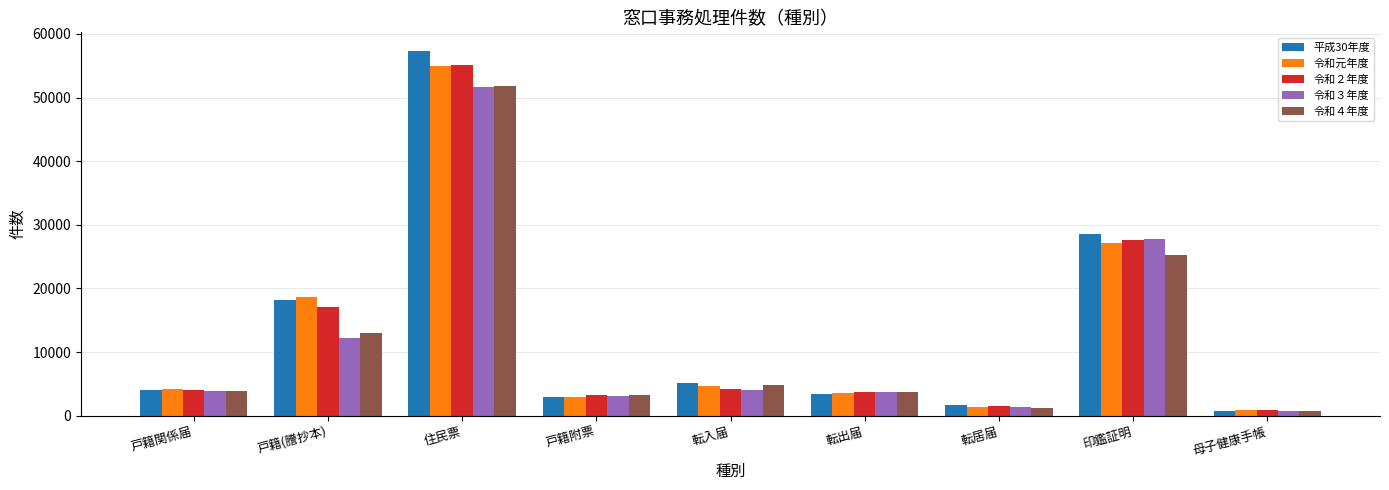

The 令和２年度 series shows 1632 at 転出届. True or false?

False